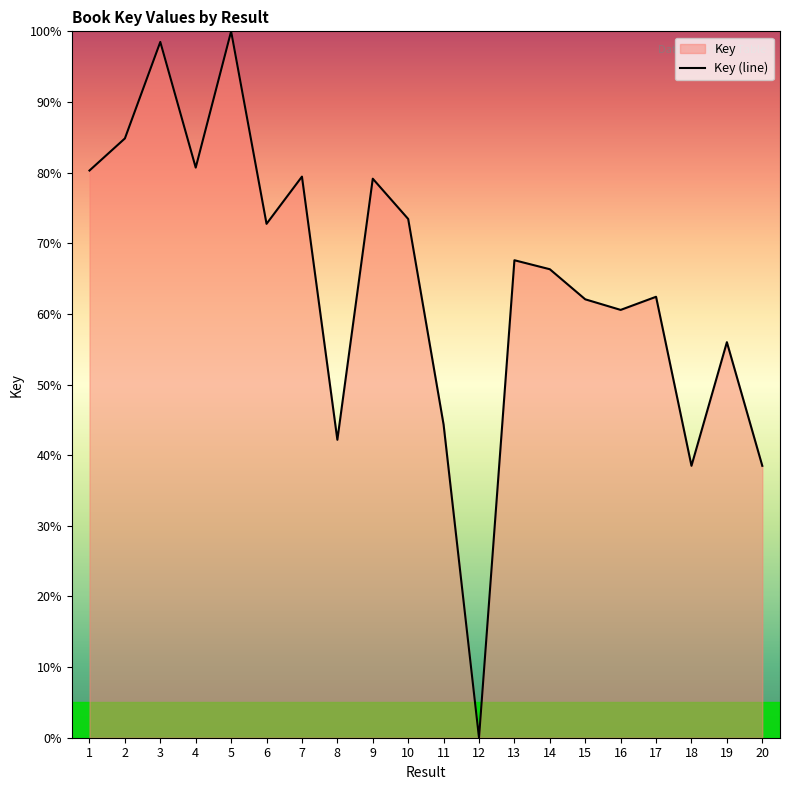

Reading left to right, extract all data points from this chart.

1=80.3	2=84.8	3=98.5	4=80.7	5=100.0	6=72.7	7=79.4	8=42.2	9=79.1	10=73.4	11=44.3	12=0.0	13=67.6	14=66.3	15=62.1	16=60.6	17=62.4	18=38.5	19=56.0	20=38.5